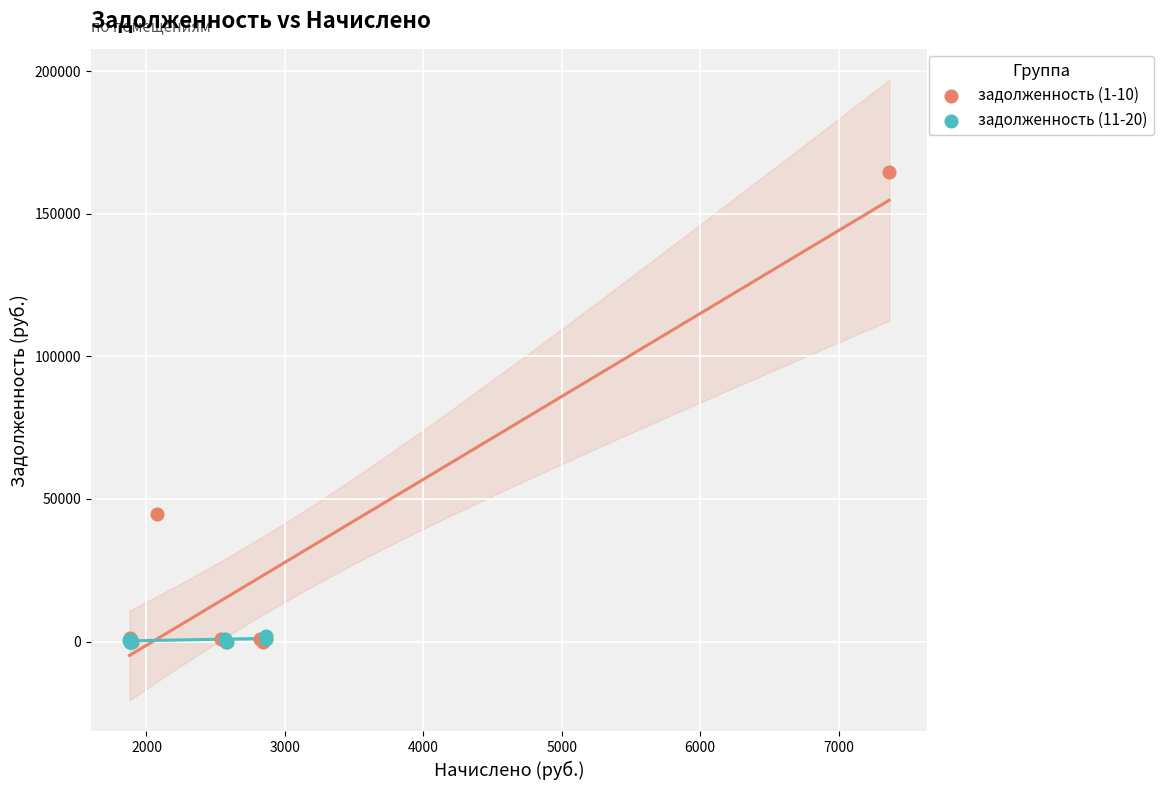

Which series has the widest spread of Y values?

задолженность (1-10)